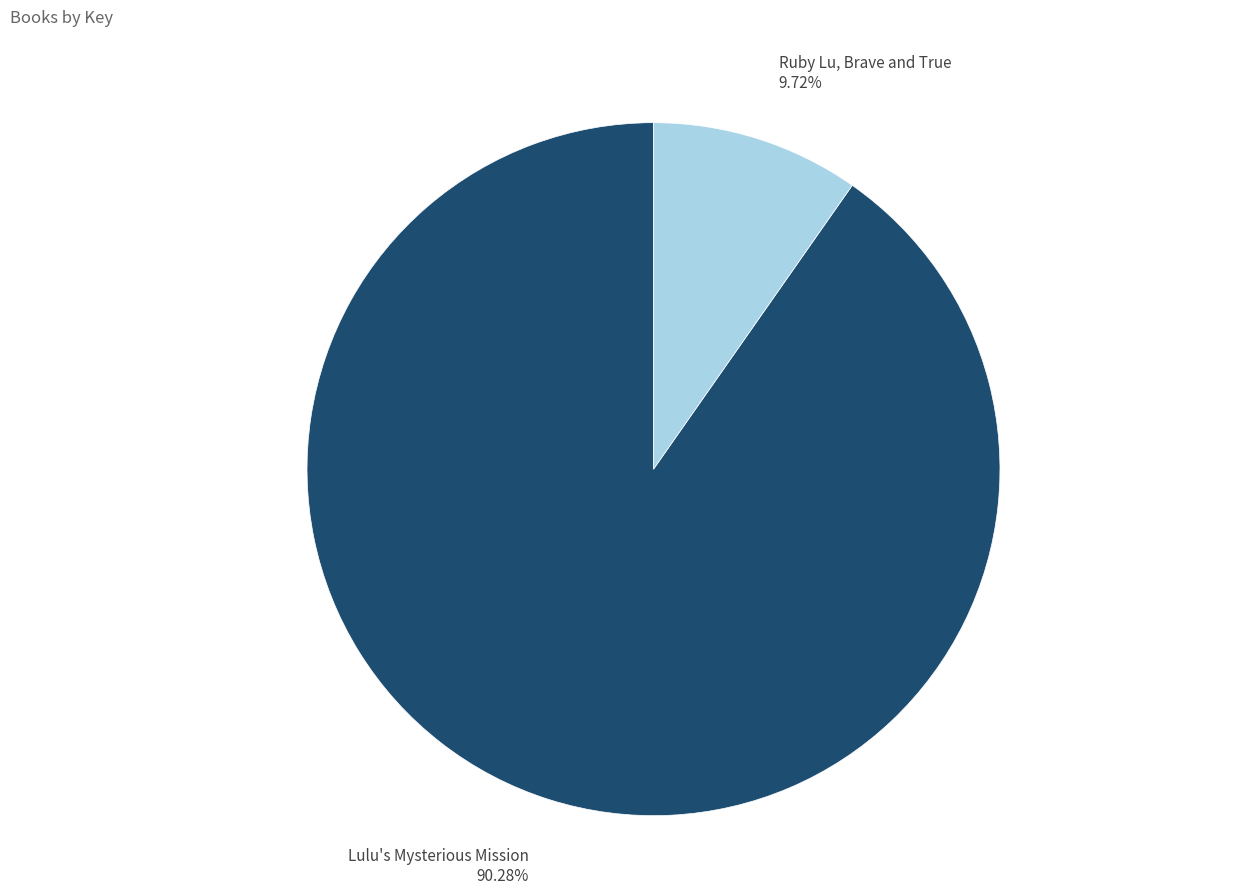

What percentage is the Lulu's Mysterious Mission slice, to the nearest percent?

90%